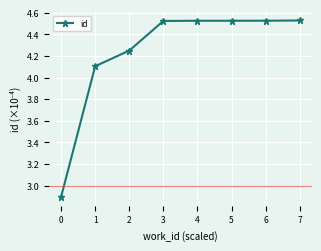

What is the ratio of the value at 4 to the value at 6?

1.0